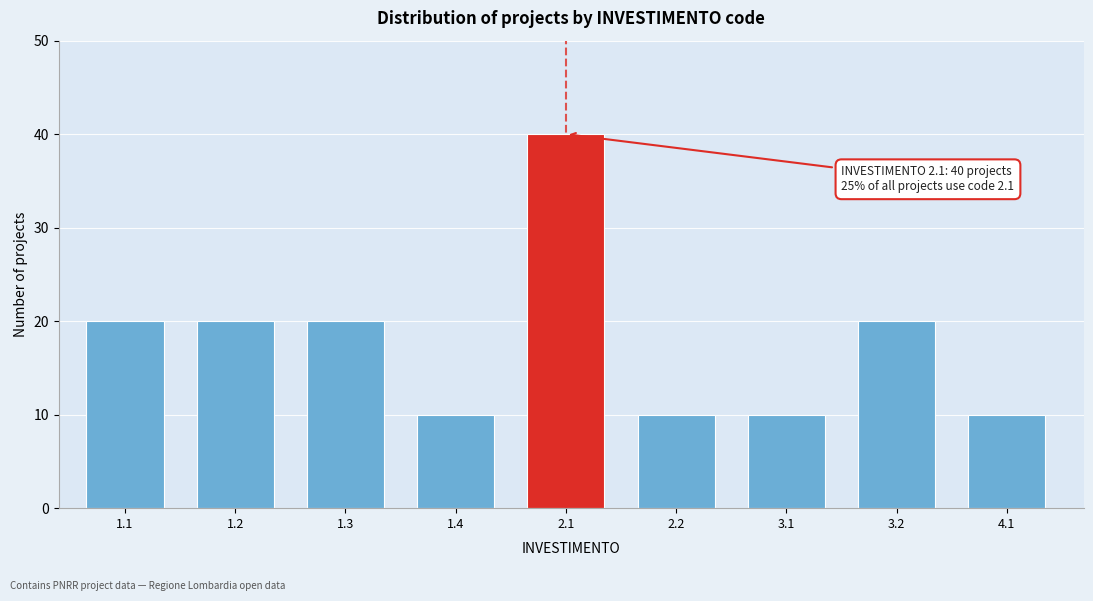

Reading left to right, extract all data points from this chart.

20	20	20	10	40	10	10	20	10